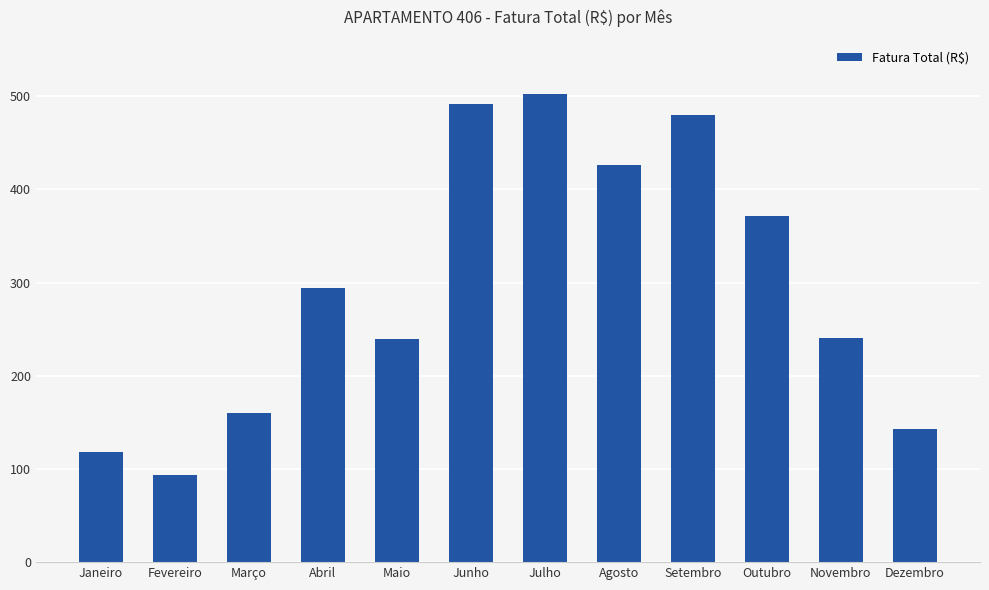

What is the value of the 8th bar from the left?

426.2